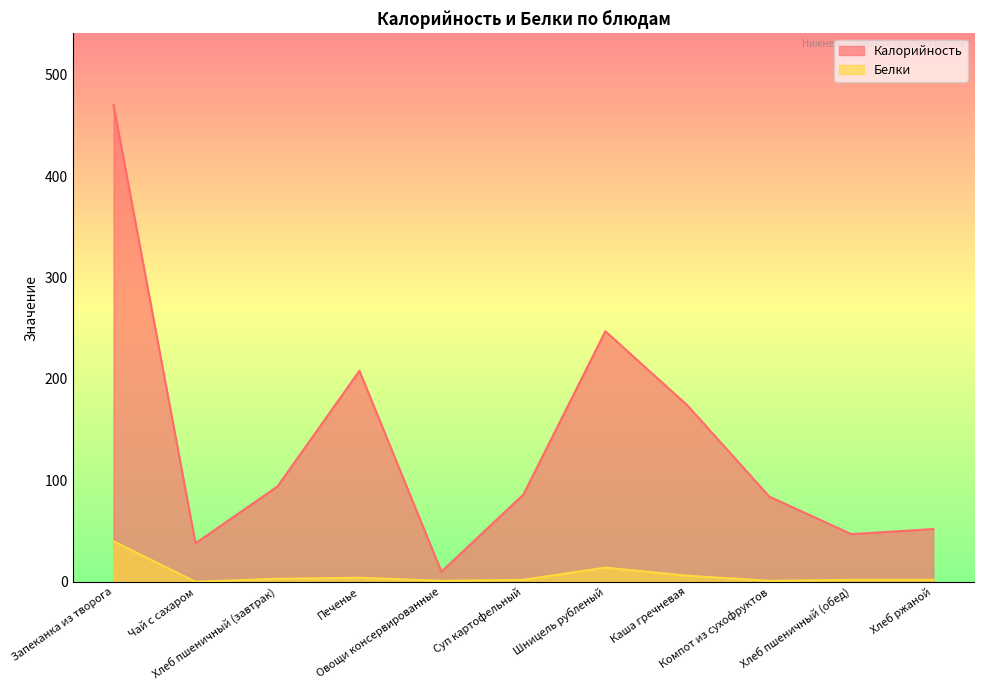

Is it true that Белки equals 0 at Чай с сахаром?

True